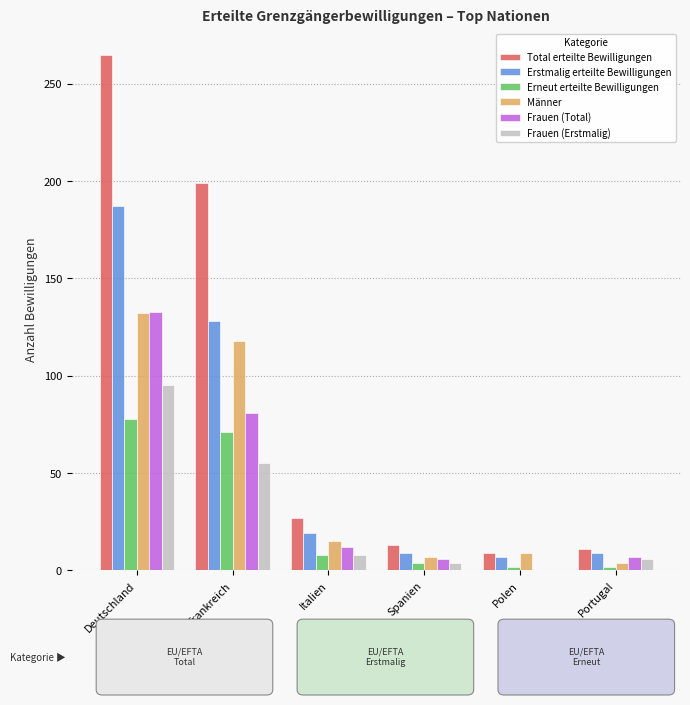

Which series has the widest spread of values?

Total erteilte Bewilligungen